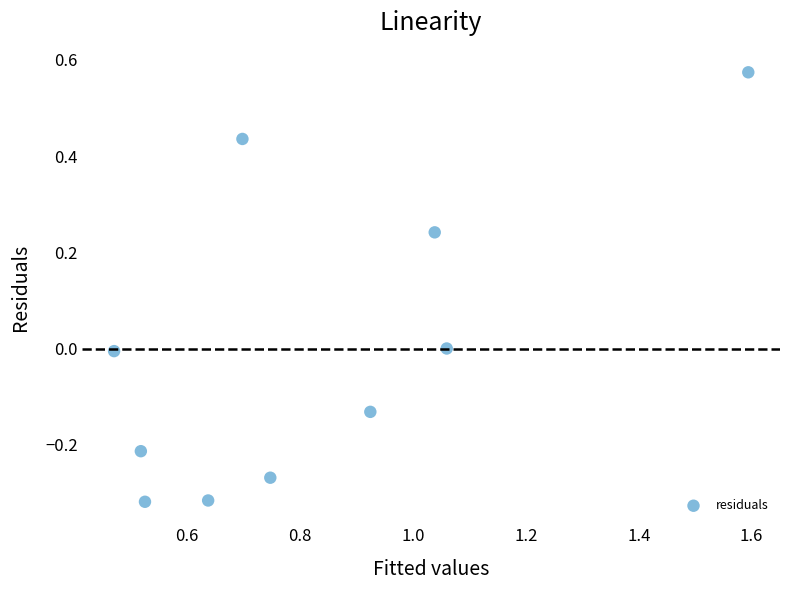

What is the range of X values (max minus min)?

1.1